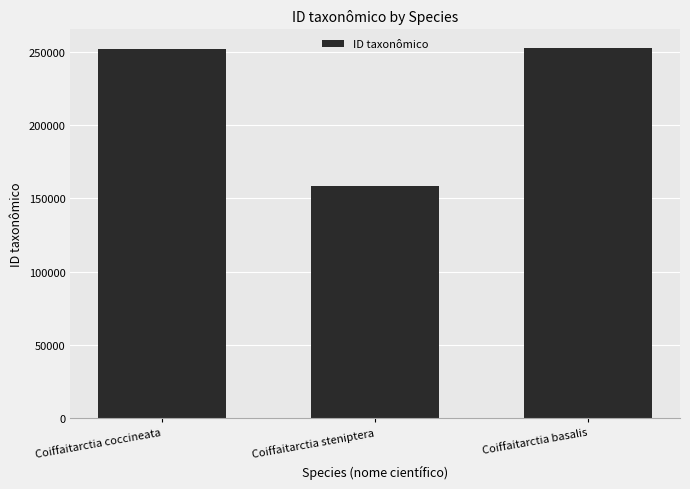

What is the difference between the maximum and minimum values?

94411